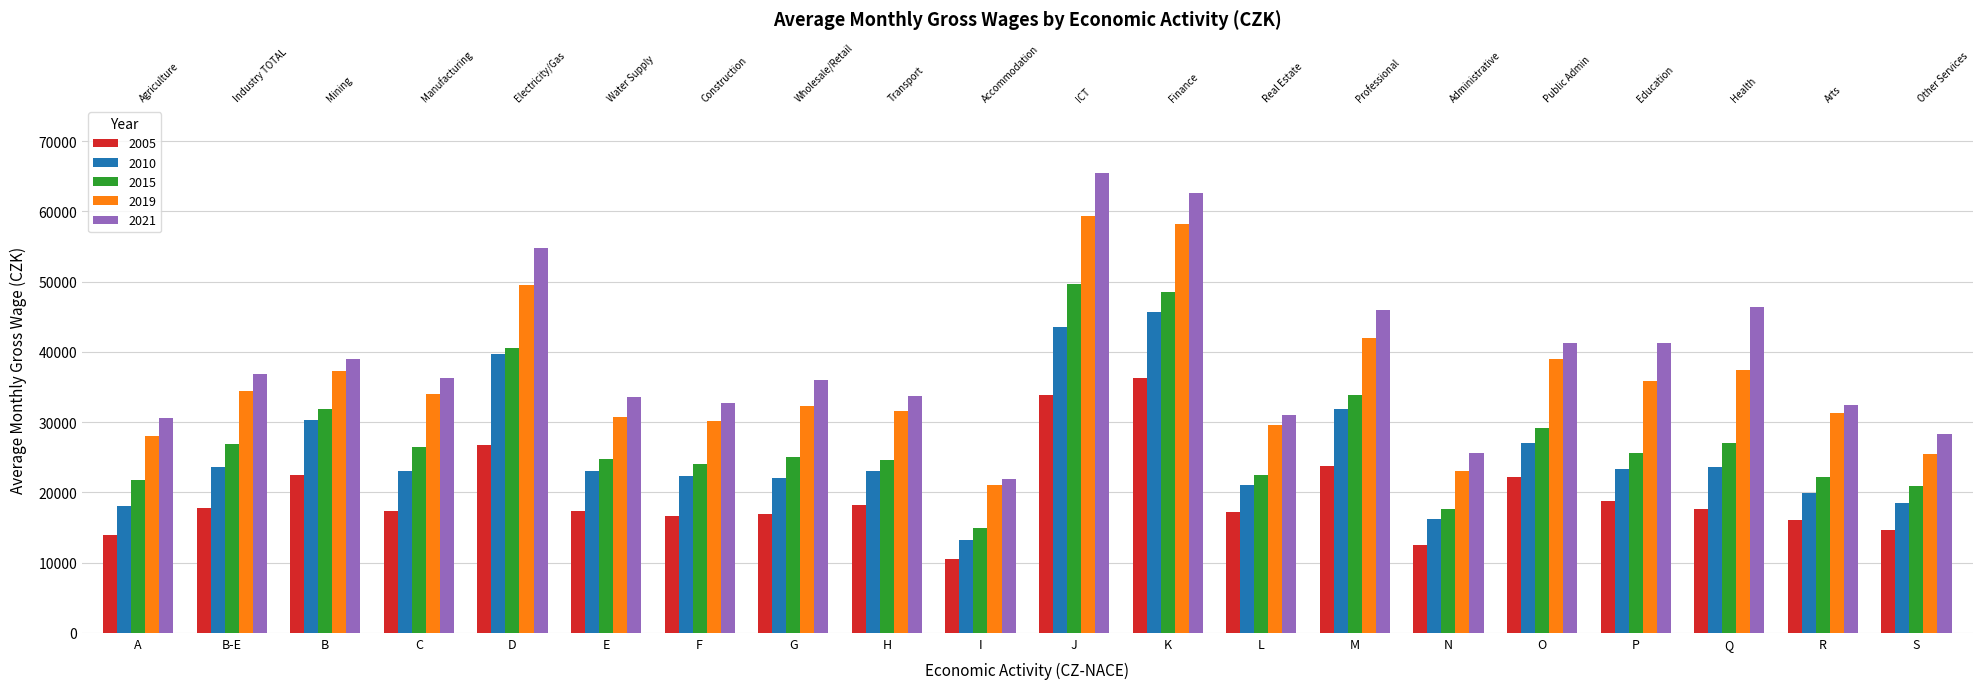

Reading right to left, what are all the values shown in this chart?

2005: S=14654	R=16084	Q=17560	P=18762	O=22246	N=12547	M=23727	L=17217	K=36258	J=33902	I=10475	H=18190	G=16972	F=16660	E=17362	D=26744	C=17359	B=22419	B-E=17814	A=13950
2010: S=18418	R=19916	Q=23557	P=23349	O=27077	N=16225	M=31928	L=21089	K=45638	J=43513	I=13258	H=23005	G=22076	F=22379	E=23031	D=39705	C=22998	B=30348	B-E=23649	A=18092
2015: S=20853	R=22120	Q=27052	P=25638	O=29123	N=17572	M=33833	L=22411	K=48533	J=49624	I=14852	H=24642	G=24994	F=23991	E=24744	D=40495	C=26493	B=31859	B-E=26891	A=21683
2019: S=25459	R=31322	Q=37374	P=35847	O=38927	N=22970	M=42023	L=29592	K=58144	J=59268	I=20969	H=31640	G=32314	F=30187	E=30704	D=49471	C=34003	B=37290	B-E=34359	A=28055
2021: S=28231	R=32411	Q=46418	P=41260	O=41243	N=25610	M=45998	L=31073	K=62668	J=65403	I=21891	H=33680	G=35953	F=32658	E=33537	D=54786	C=36336	B=39026	B-E=36787	A=30595